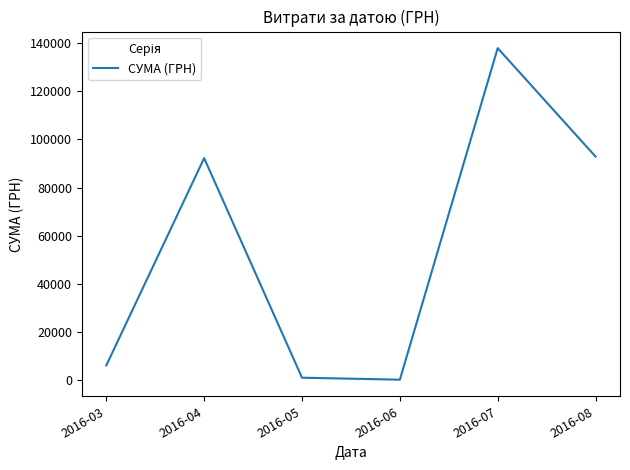

Approximately how many times larger is the value at 2016-03 compared to 2016-06?

20.7